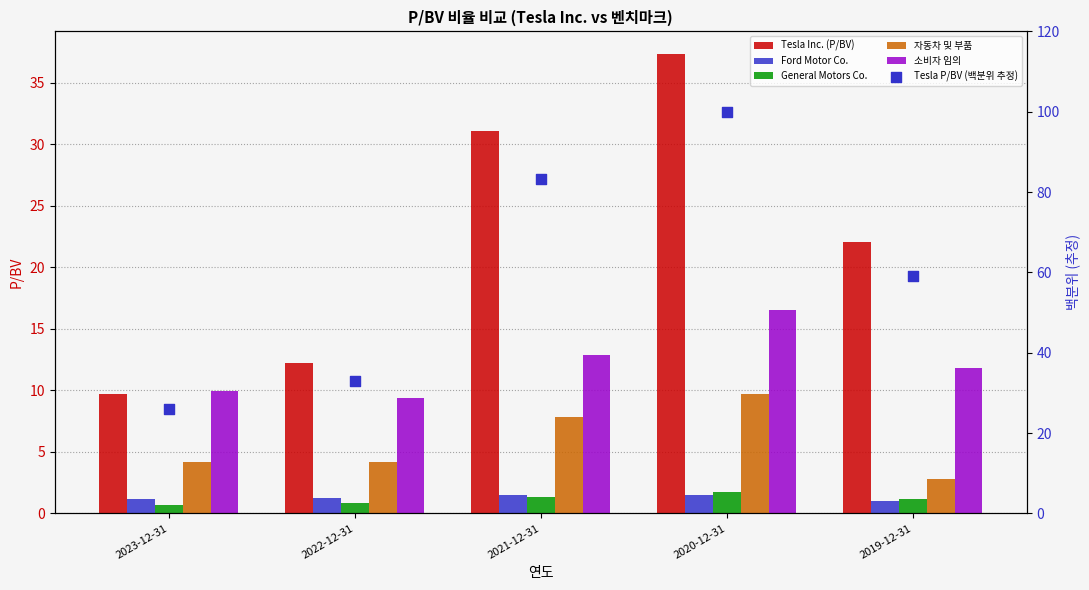

At which category is the sum across all series the highest?

2020-12-31